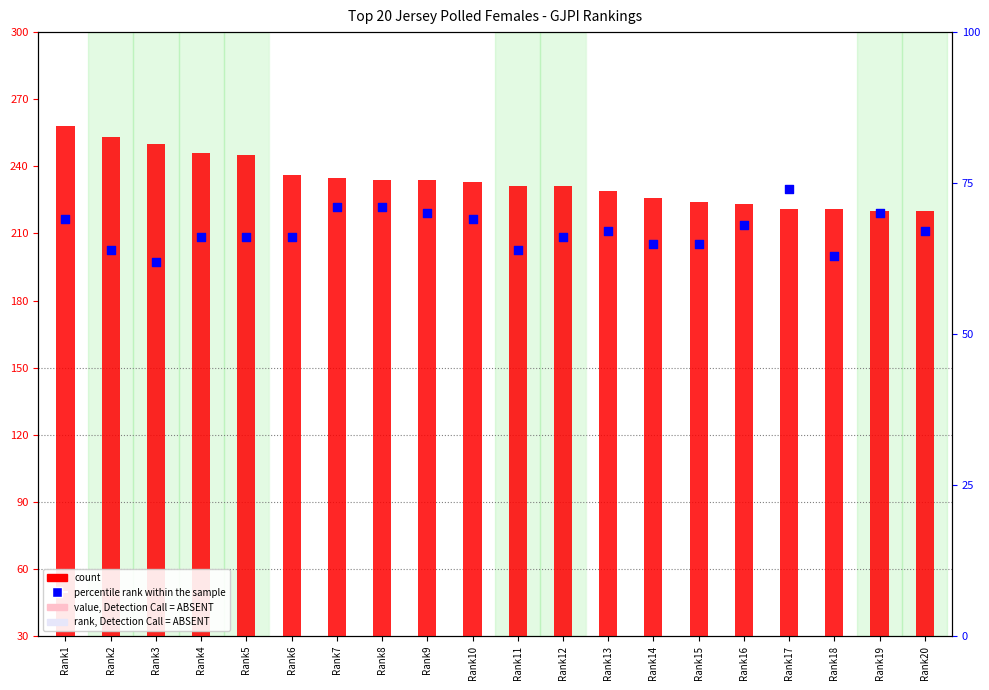

At how many categories does at least one series exceed 216?

20